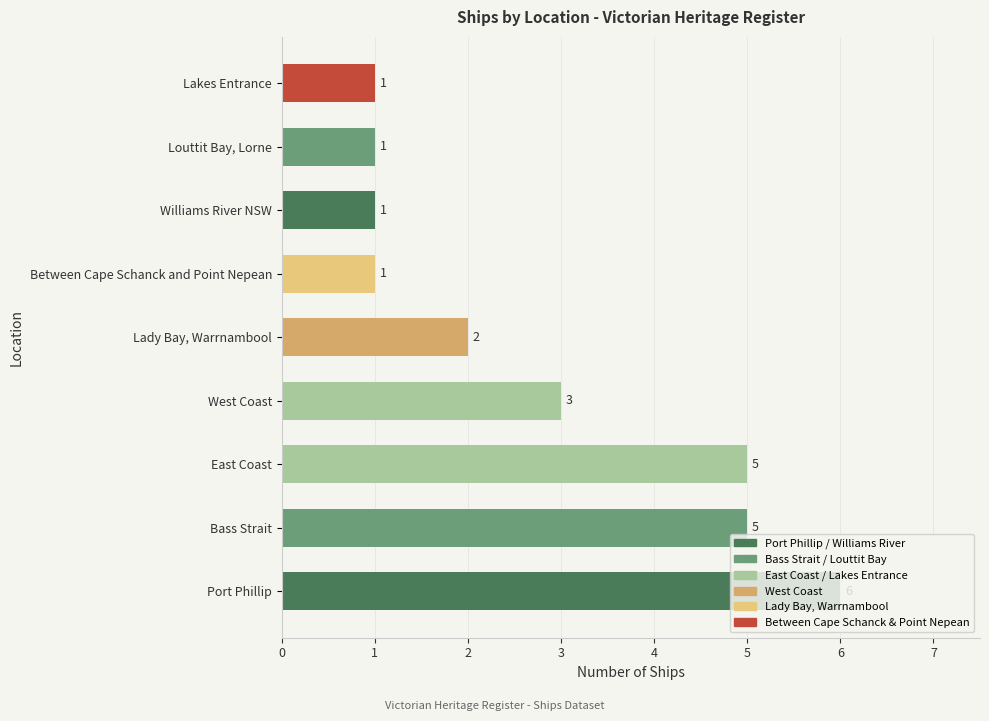

Which category has the highest value across all series?

Port Phillip